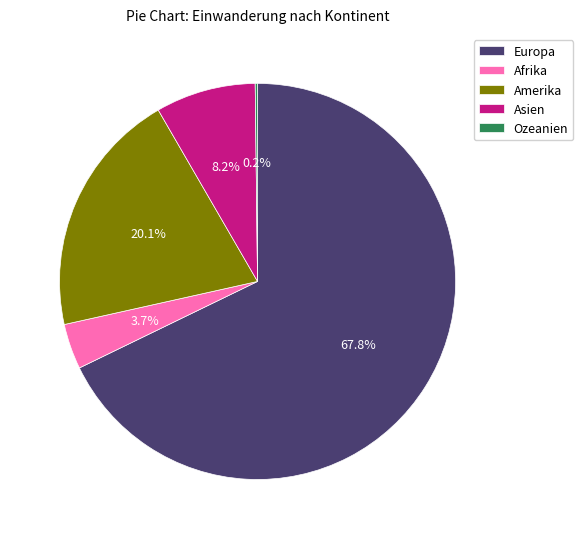

Which slice is the largest?

Europa